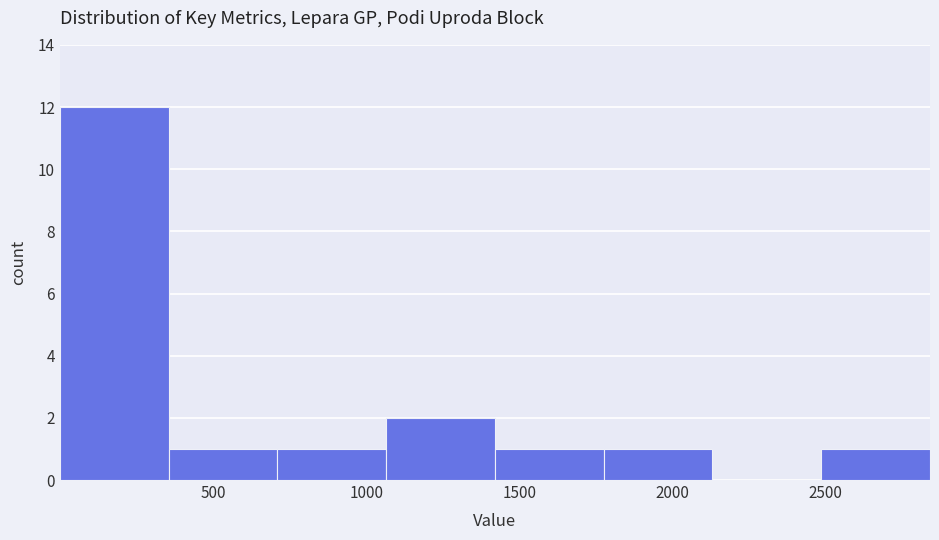

Reading left to right, list every bar in this chart as the range it spans on the x-axis followed by its height. Neither the bar edges nor the heights are printed on the chart, so give them approximately, as read against the axes.

0 to 350: 12
350 to 700: 1
700 to 1050: 1
1050 to 1400: 2
1400 to 1800: 1
1800 to 2150: 1
2150 to 2500: 0
2500 to 2850: 1